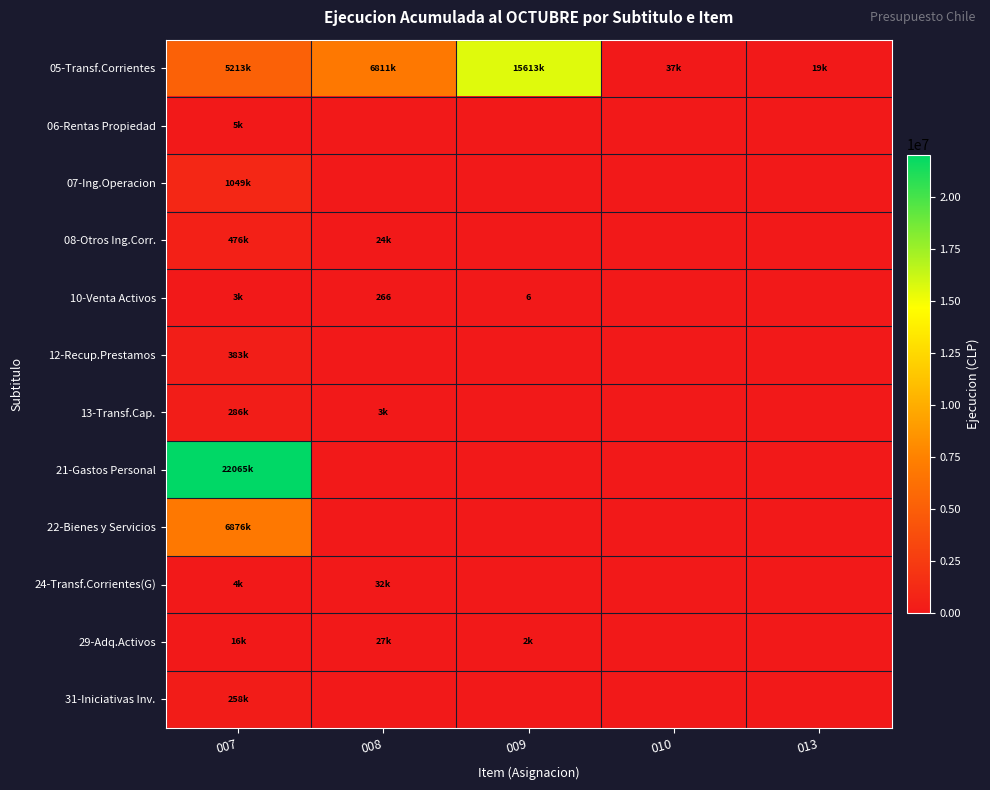

The 29-Adq.Activos series shows 8828 at 007. True or false?

False